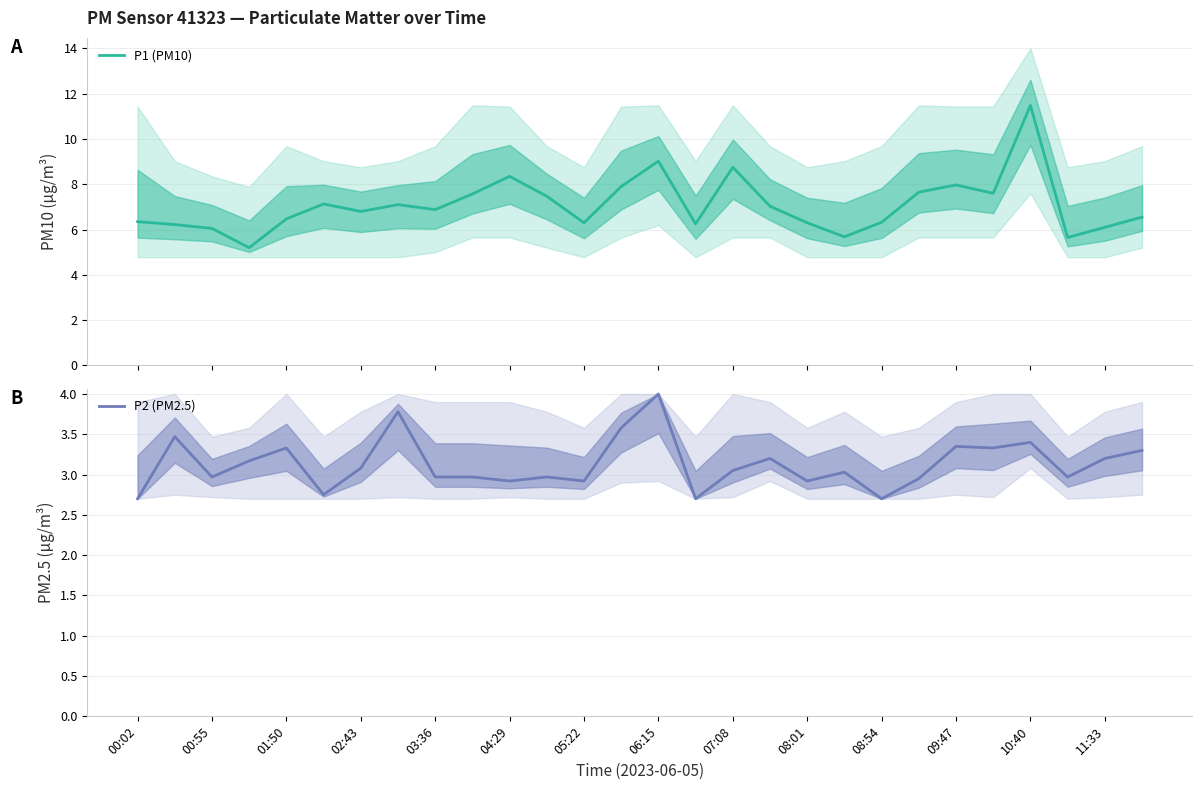

Which series has the widest spread of values?

P1 (PM10)